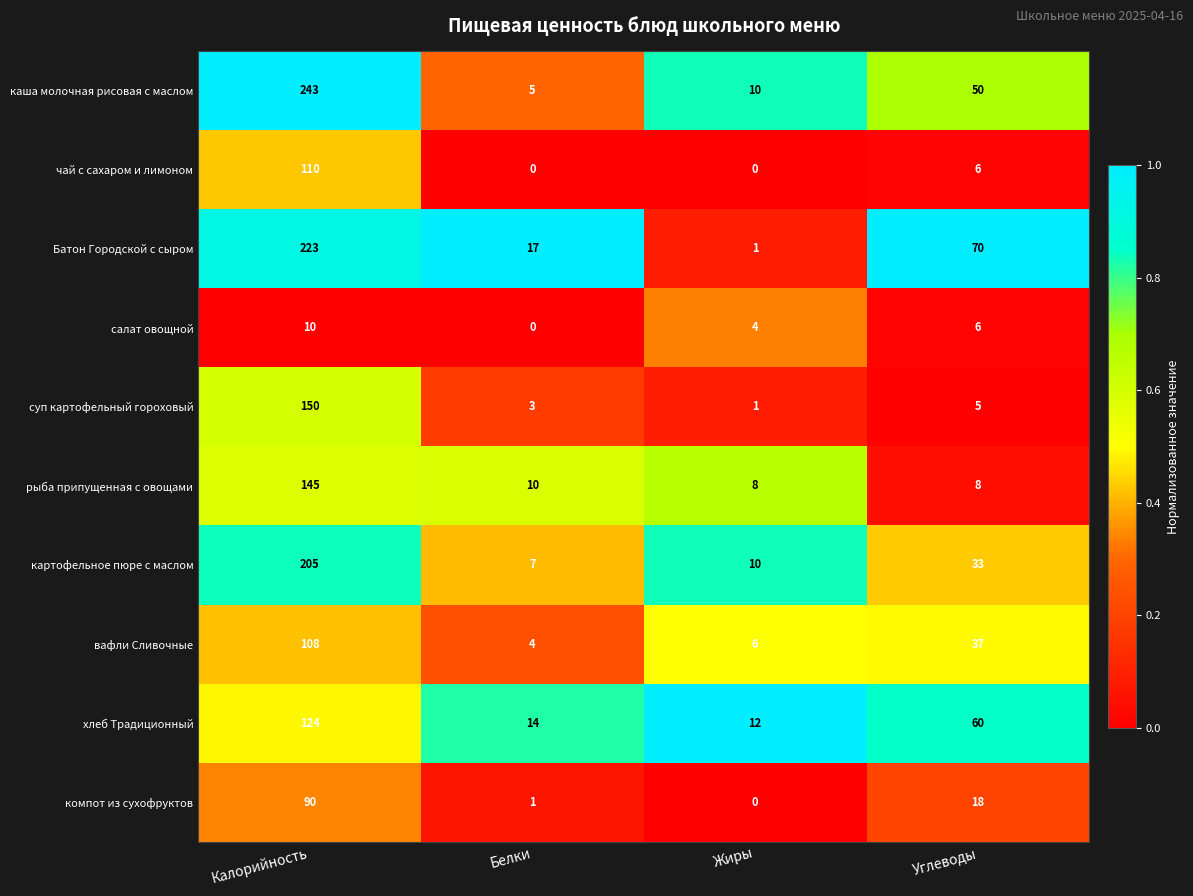

What is the approximate value of каша молочная рисовая с маслом at Белки, to the nearest 5?

5